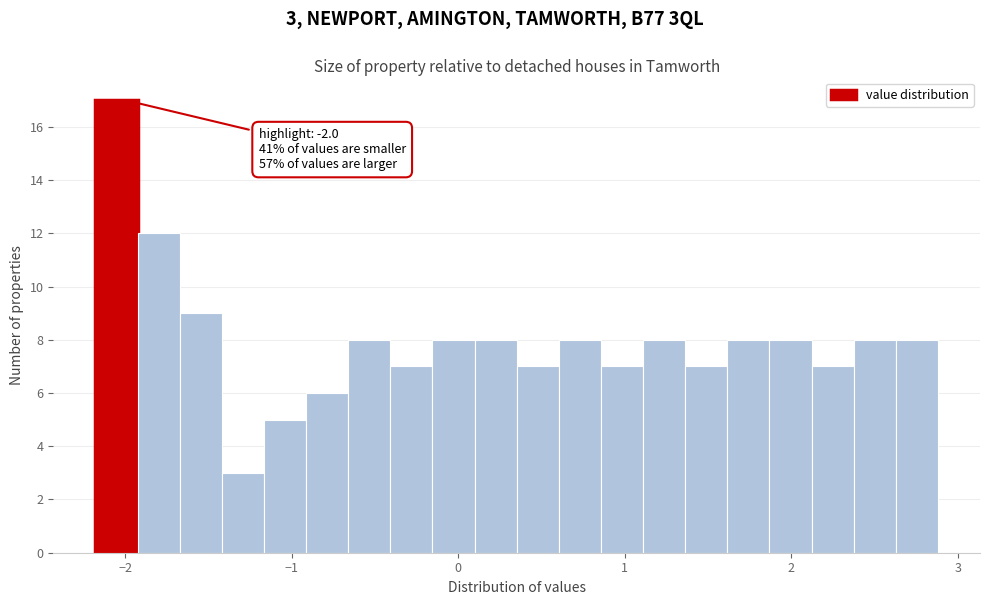

Around what value on the x-axis is the tallest bar? Give the approximate position of its centre, as read against the axis.

-2.1